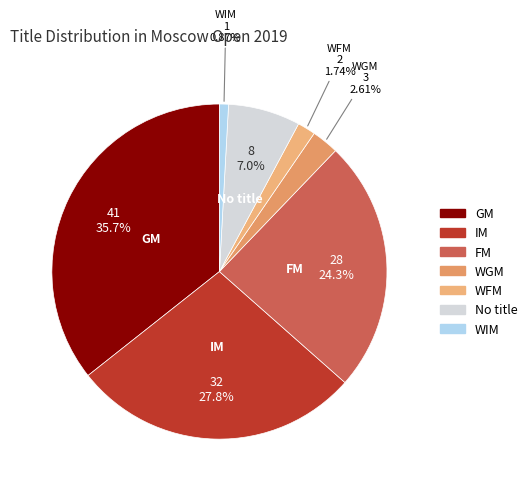

Rank the categories by value from lowest to highest.

WIM, WFM, WGM, No title, FM, IM, GM